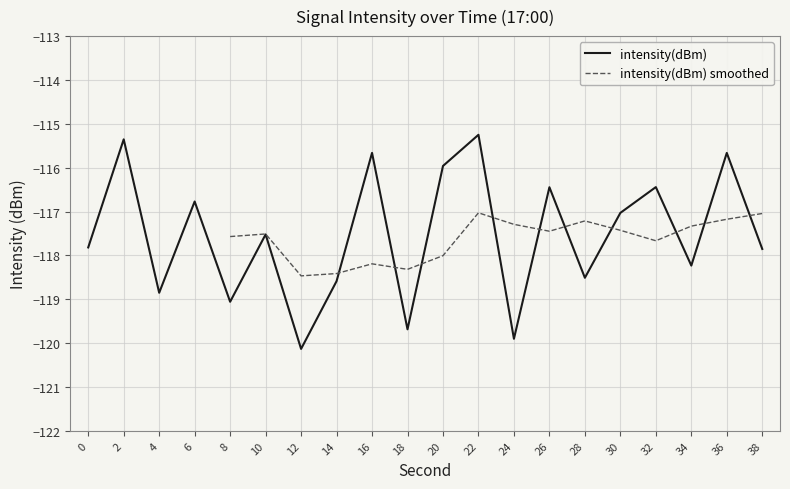

The value of intensity(dBm) at 10 is -117.5. True or false?

True